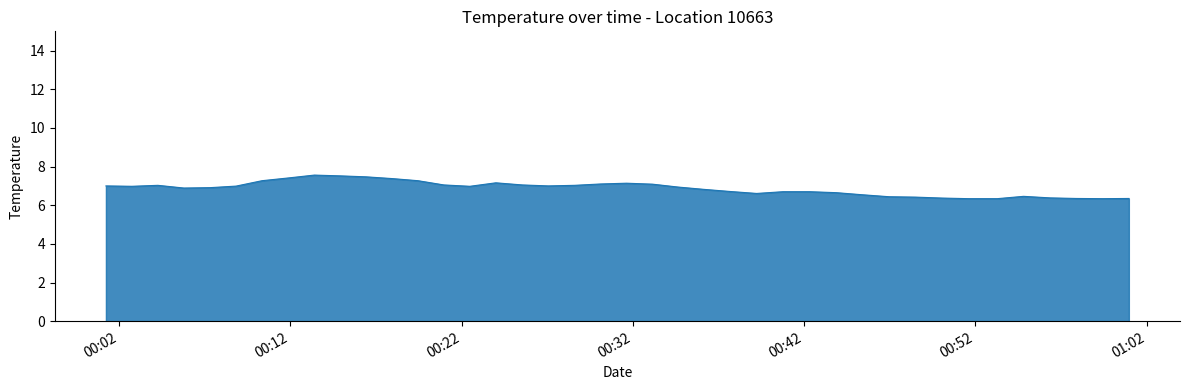

What is the difference between the maximum and minimum values?

1.2